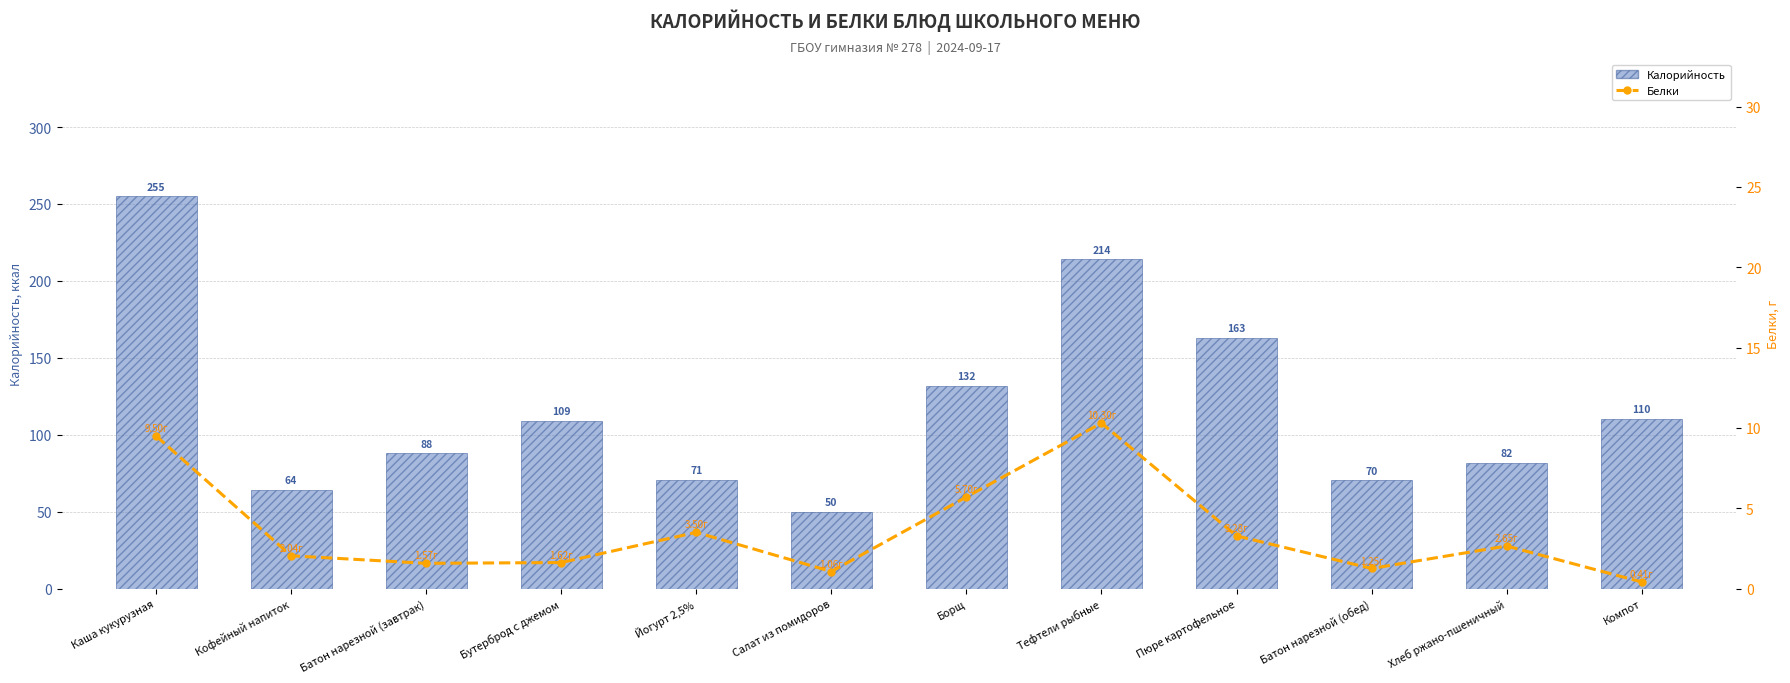

What is the difference between the Калорийность values at Каша кукурузная and Бутерброд с джемом?

145.8